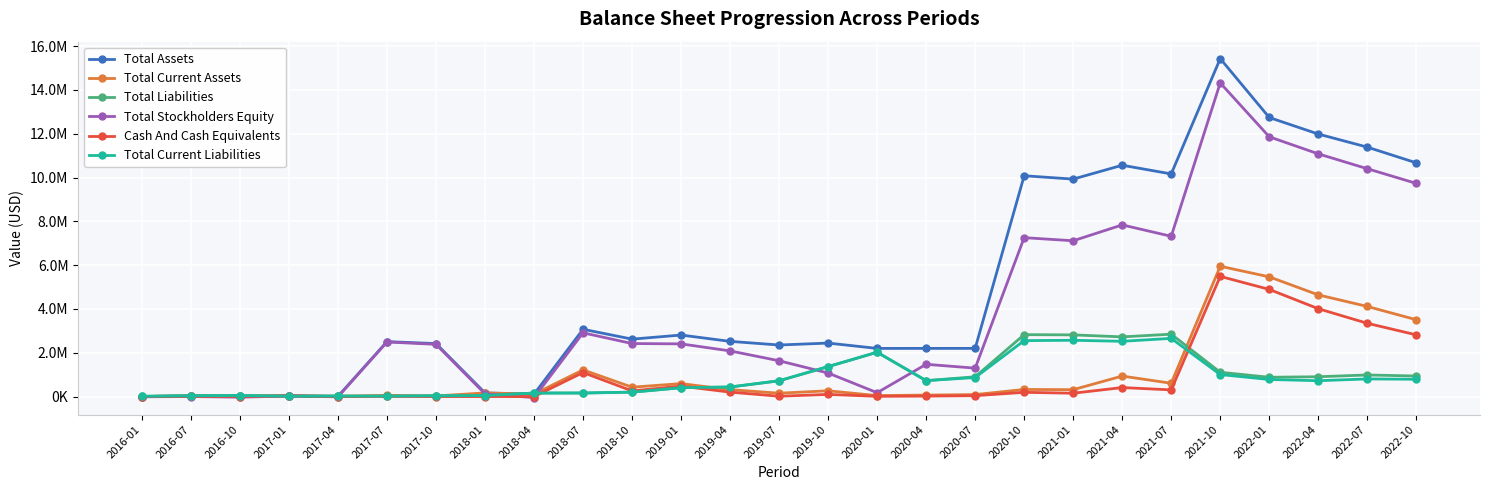

Is this an area chart (filled region under the line)?

No